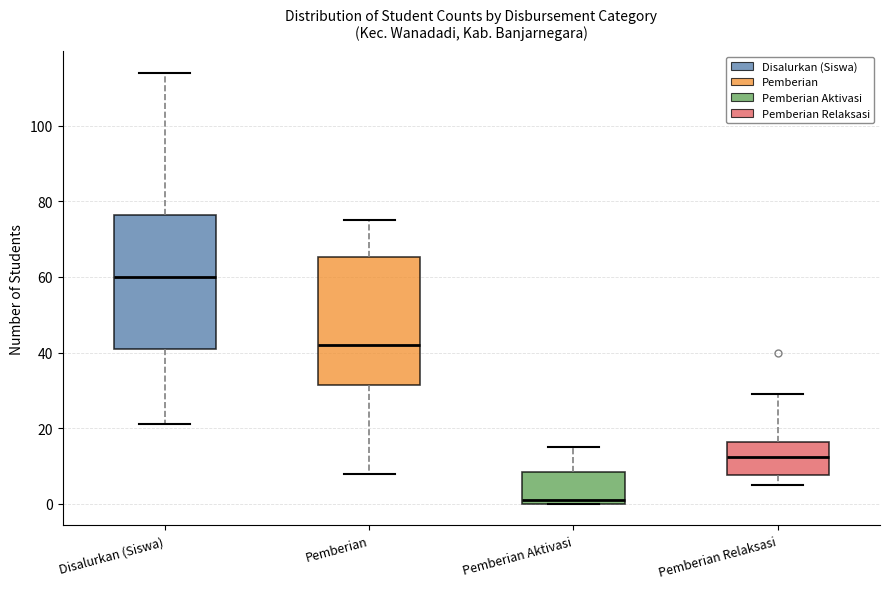

Reading left to right, read every box against the y-axis: the position of its median line, the range the box covers, and the ends of its whiskers. The values are not printed on the chart, so give them approximately, as read against the axis.

Disalurkan (Siswa): median 60, box 42 to 76, whiskers 22 to 114
Pemberian: median 42, box 32 to 66, whiskers 8 to 76
Pemberian Aktivasi: median 2, box 0 to 8, whiskers 0 to 16
Pemberian Relaksasi: median 12, box 8 to 16, whiskers 6 to 30